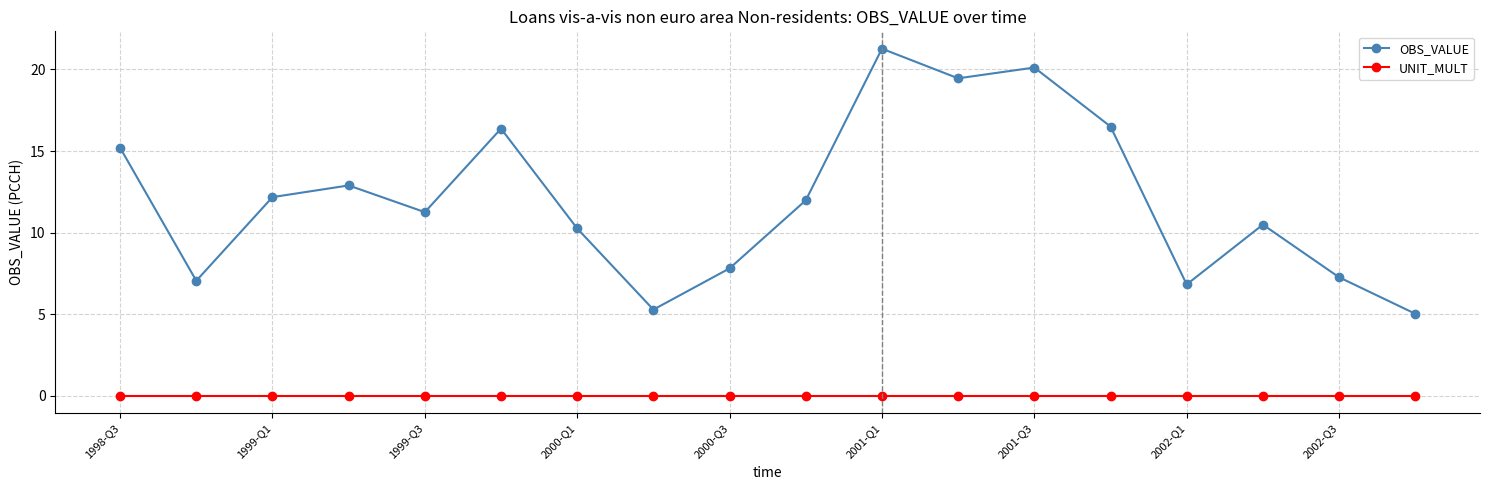

Rank the series by their maximum value, from lowest to highest.

UNIT_MULT, OBS_VALUE